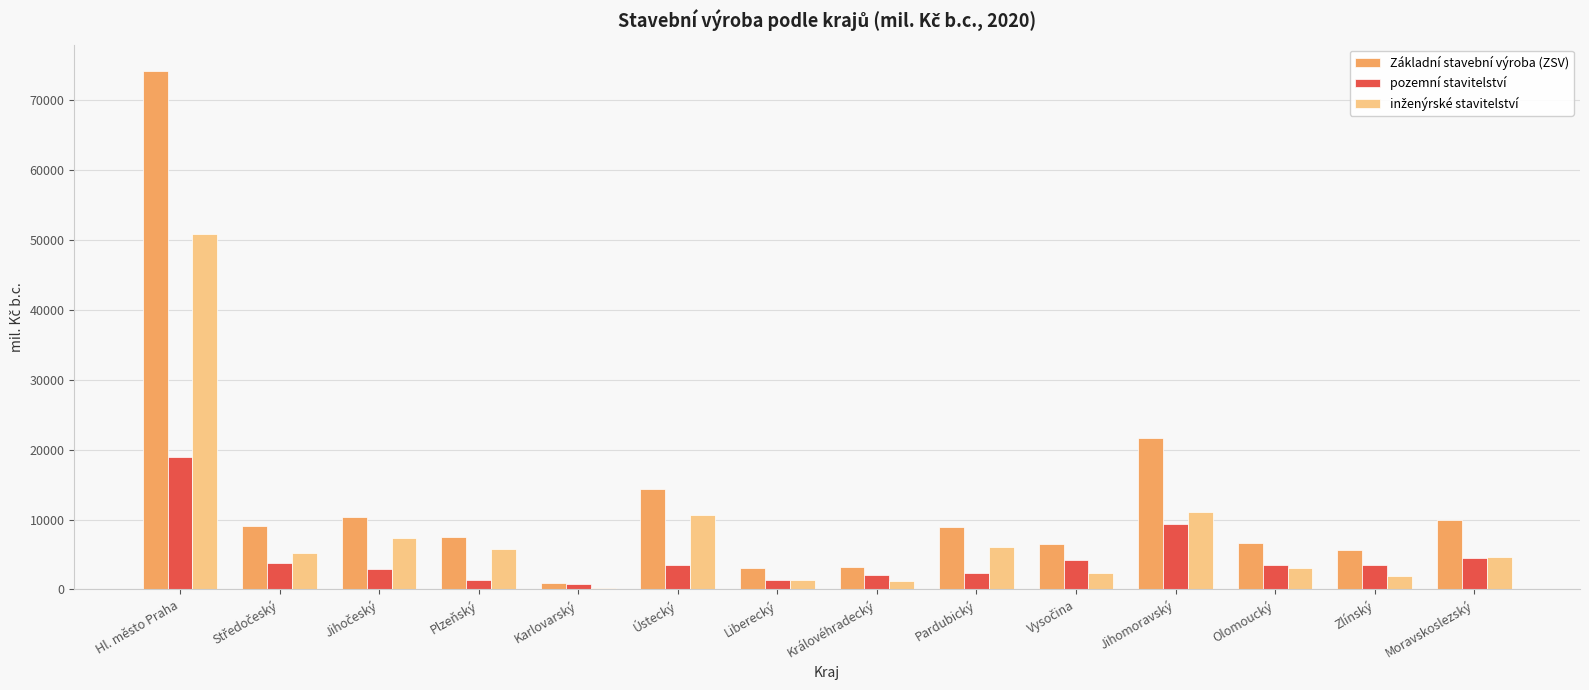

Where does the pozemní stavitelství series first go above 3469?

Hl. město Praha